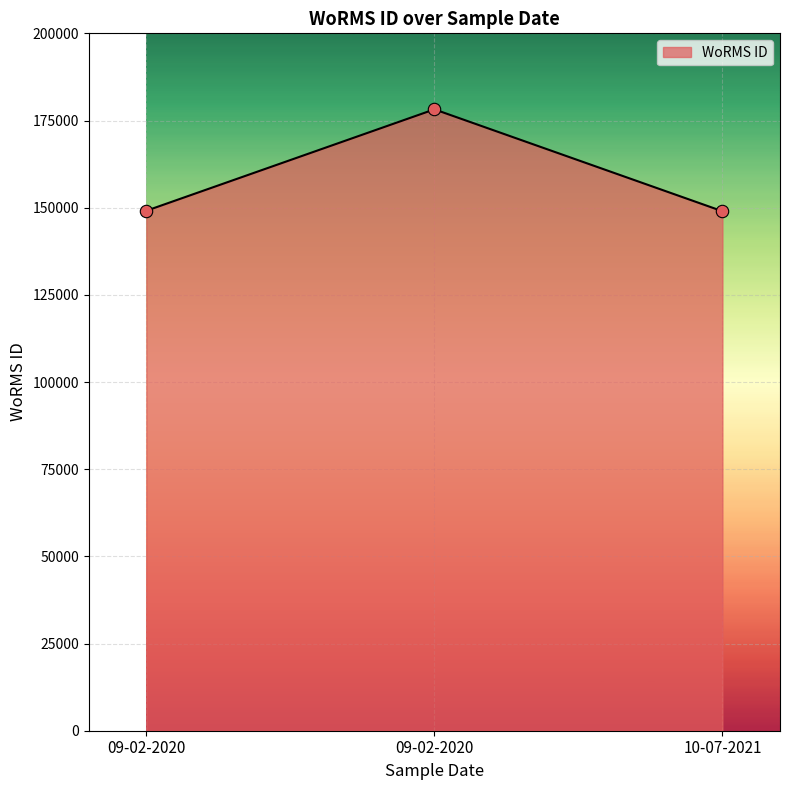

Between 09-02-2020 and 09-02-2020, which is larger?

09-02-2020